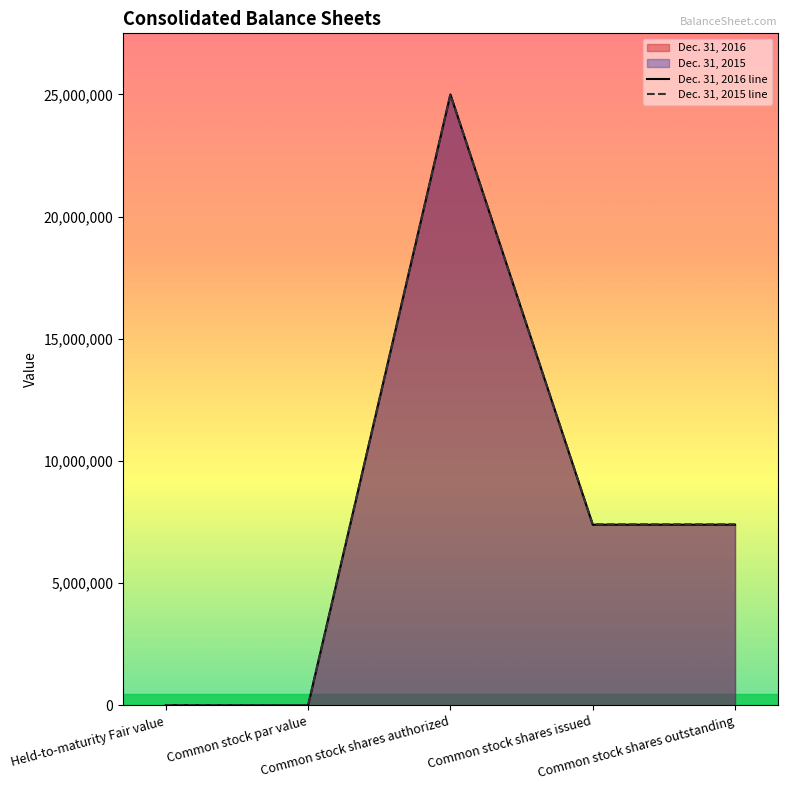

True or false: Dec. 31, 2015 line and Dec. 31, 2016 line cross at least once.

False